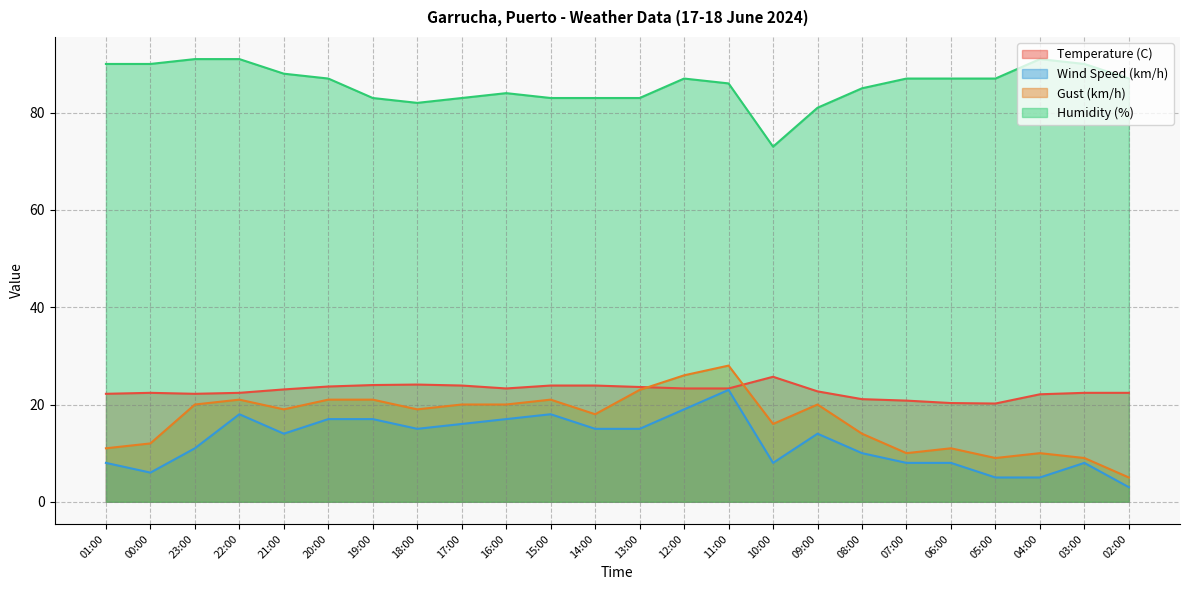

Between 15:00 and 04:00, which series saw the biggest shift?

Wind Speed (km/h)